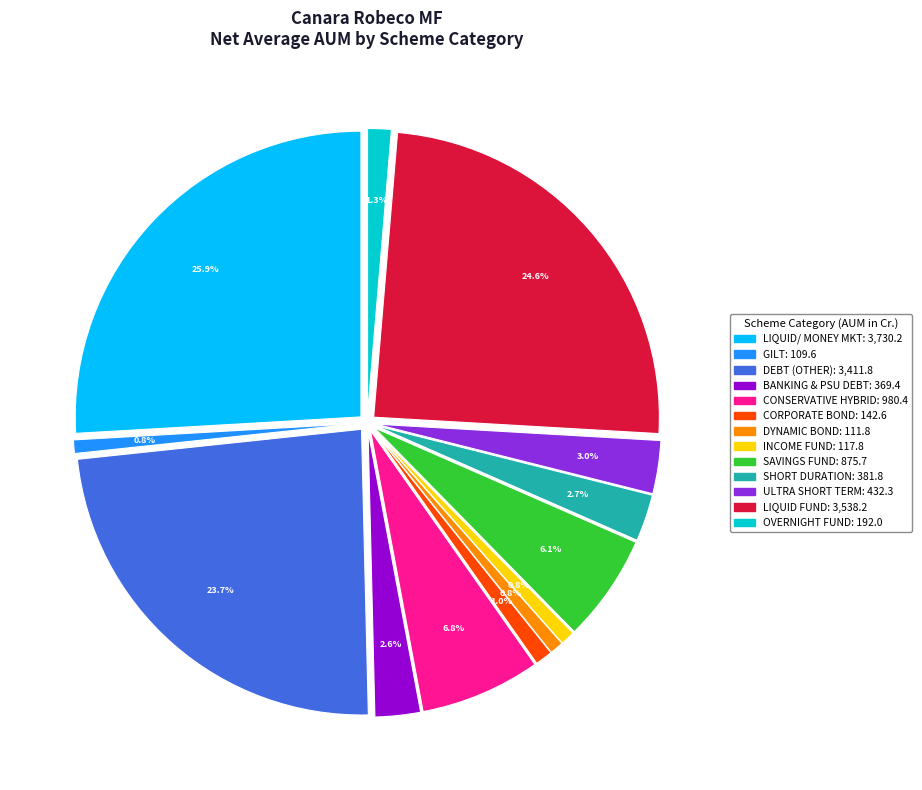

What percentage is the GILT slice, to the nearest percent?

1%